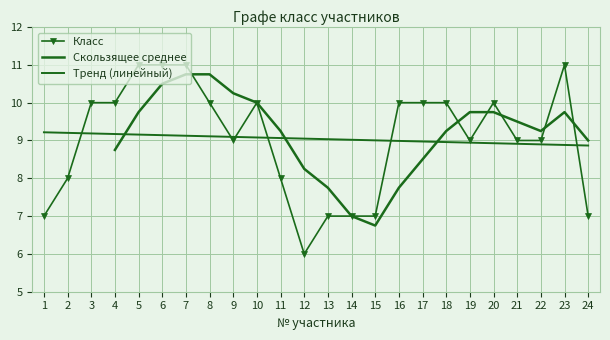

What is the value of the 20th point from the left?

10